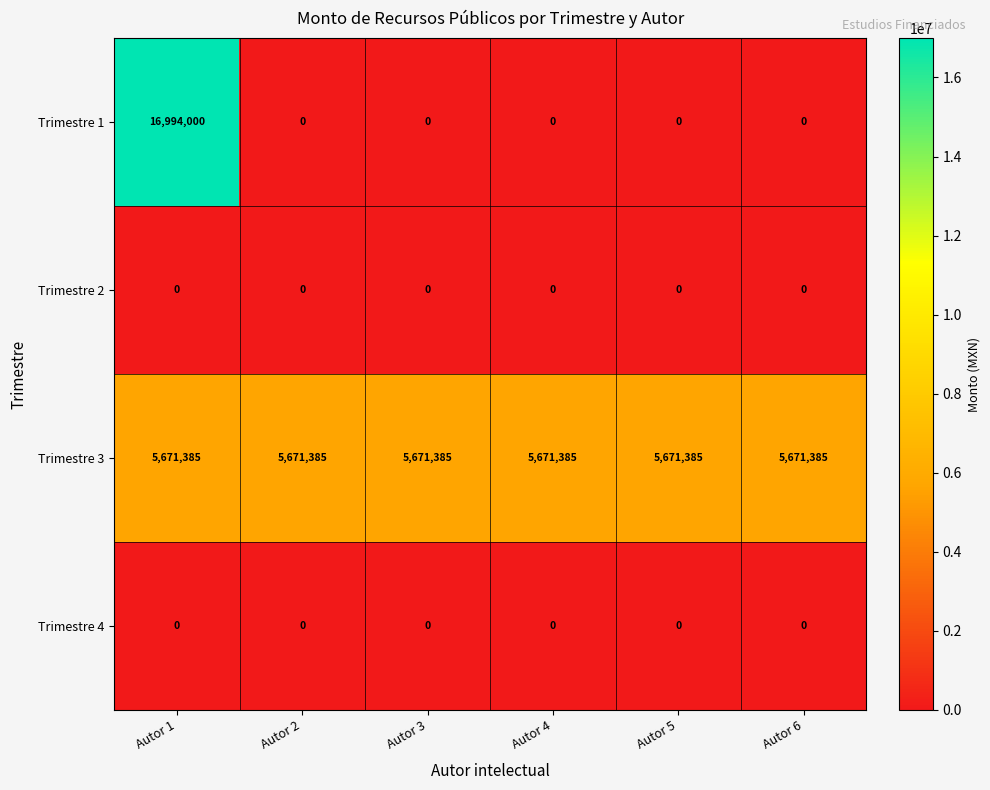

Reading left to right, transcribe all the data shown in this chart.

Trimestre 1: Autor 1=16994000	Autor 2=0	Autor 3=0	Autor 4=0	Autor 5=0	Autor 6=0
Trimestre 2: Autor 1=0	Autor 2=0	Autor 3=0	Autor 4=0	Autor 5=0	Autor 6=0
Trimestre 3: Autor 1=5671385	Autor 2=5671385	Autor 3=5671385	Autor 4=5671385	Autor 5=5671385	Autor 6=5671385
Trimestre 4: Autor 1=0	Autor 2=0	Autor 3=0	Autor 4=0	Autor 5=0	Autor 6=0